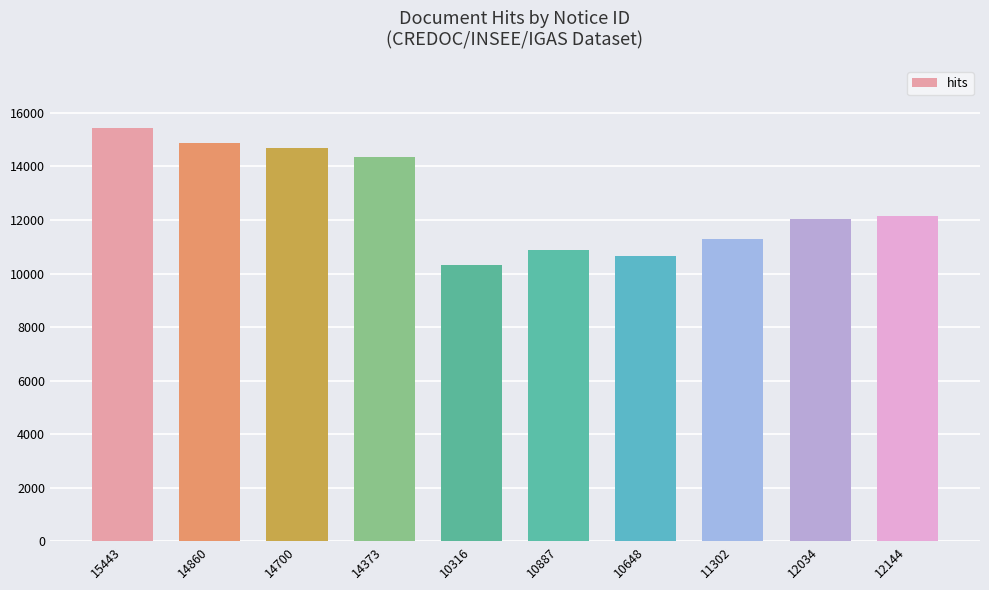

What is the sum of all values?

126707